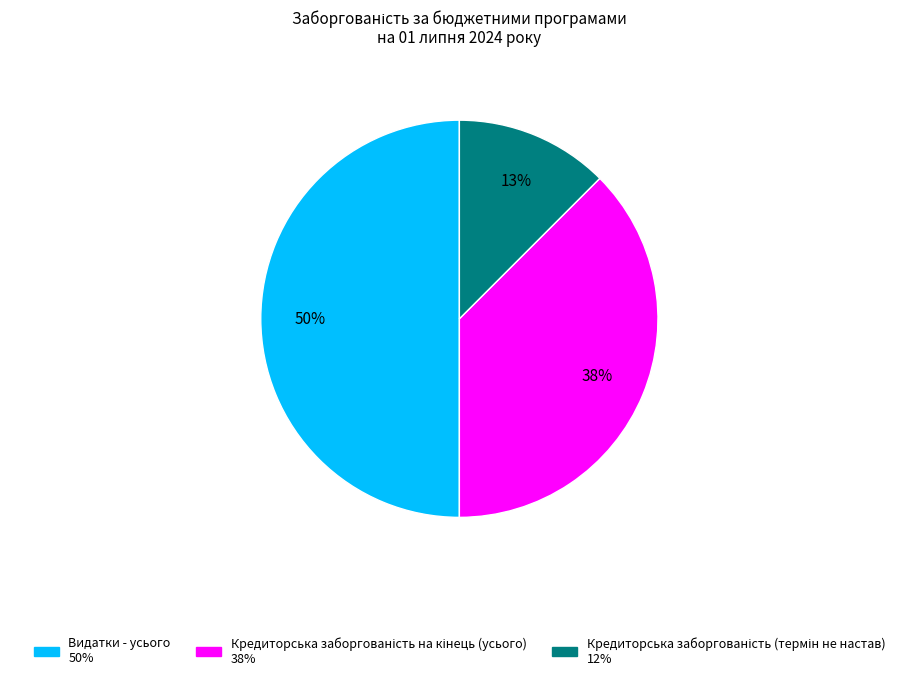

To the nearest percent, what is the average slice percentage?

33%